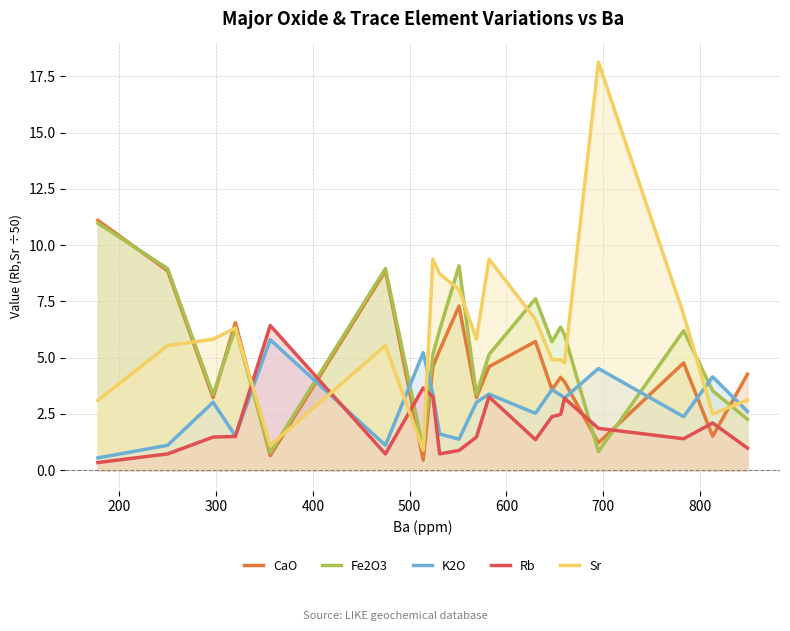

True or false: Fe2O3 has more than 1 interior local peaks.

True